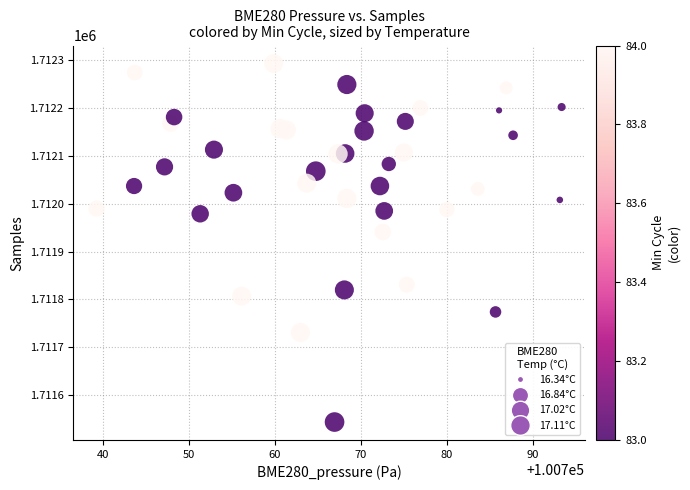

What is the range of Y values (max minus min)?

749